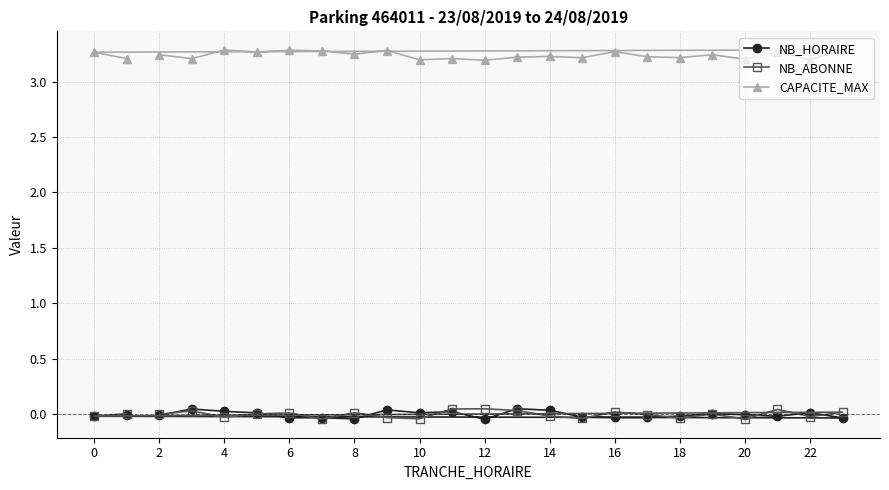

What are all the series names shown in the legend?

NB_HORAIRE, NB_ABONNE, CAPACITE_MAX